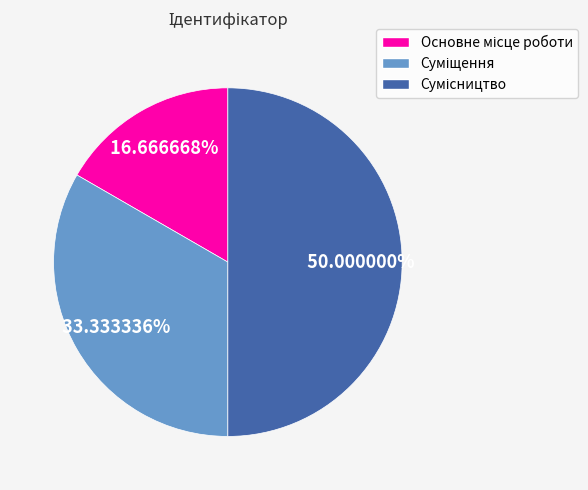

How many slices are in this pie chart?

3